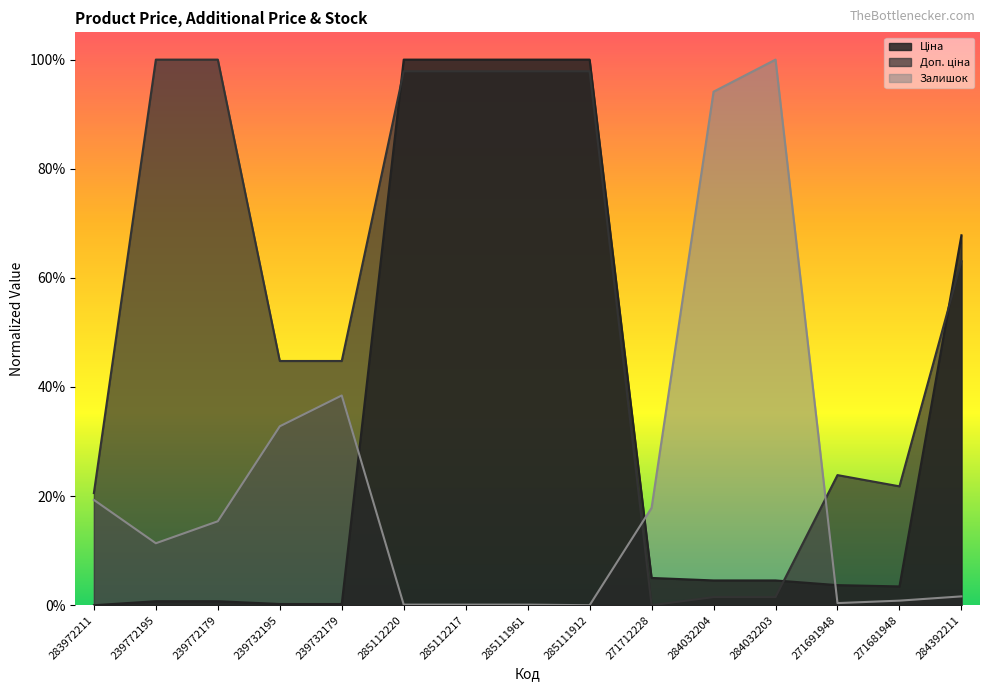

Does the chart display data point markers on the line(s)?

No